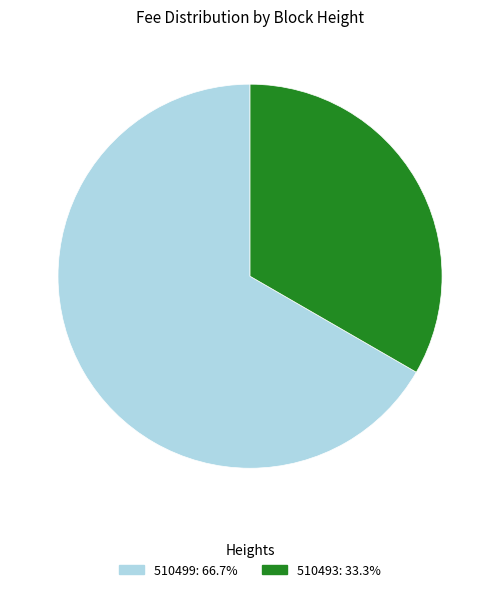

Between 510499 and 510493, which is larger?

510499